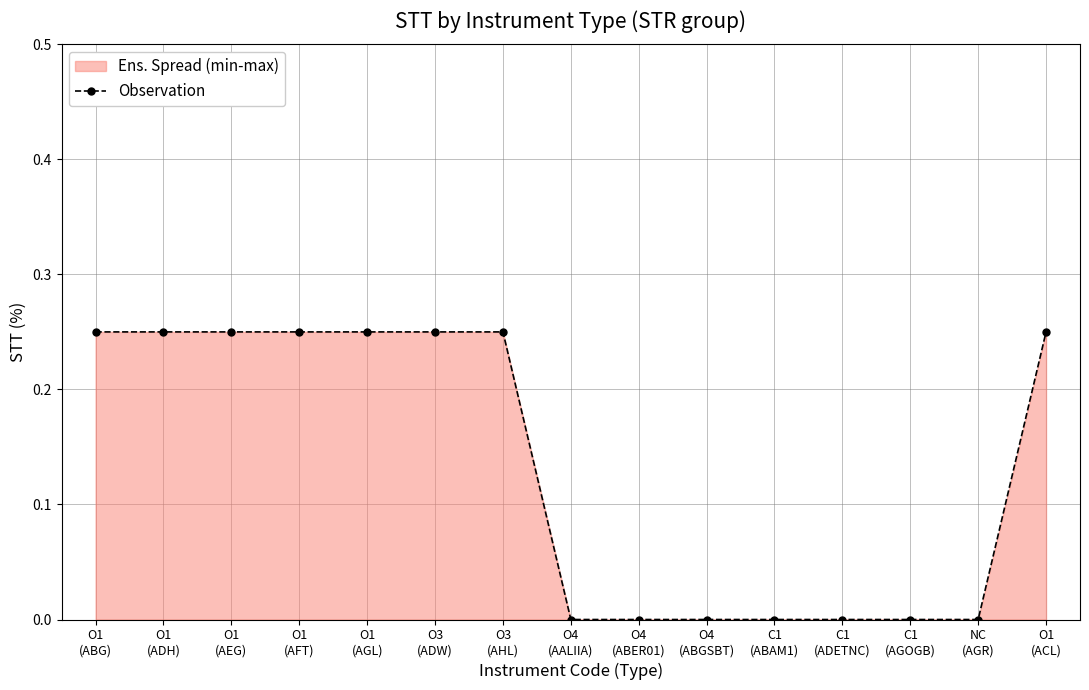

Which has a higher value, O1
(AGL) or O3
(AHL)?

O1
(AGL)